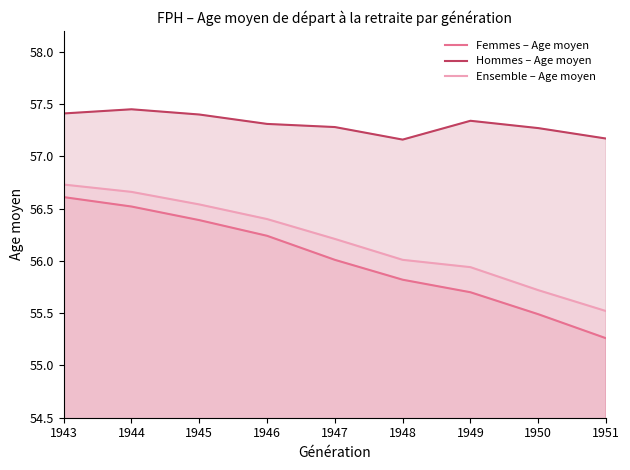

Which has a higher value, 1945 or 1949?

1945